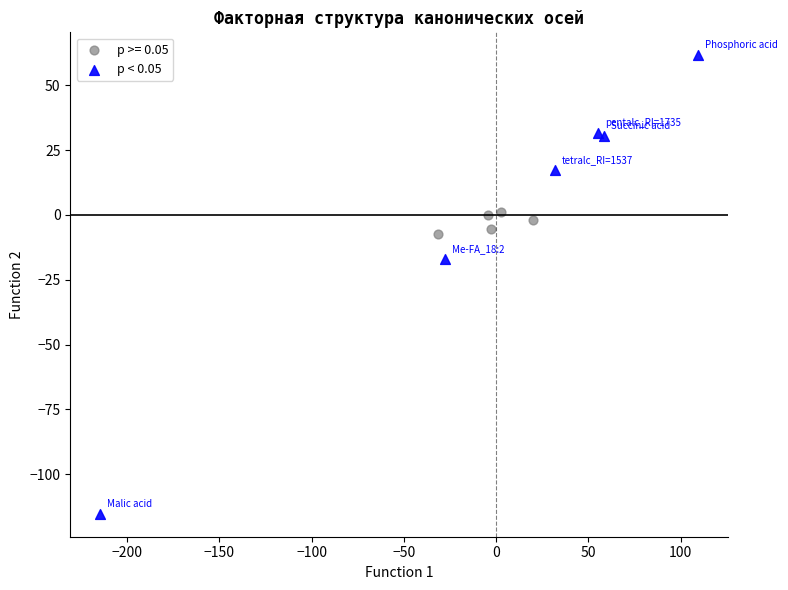

Which series reaches the minimum Y coordinate?

p < 0.05